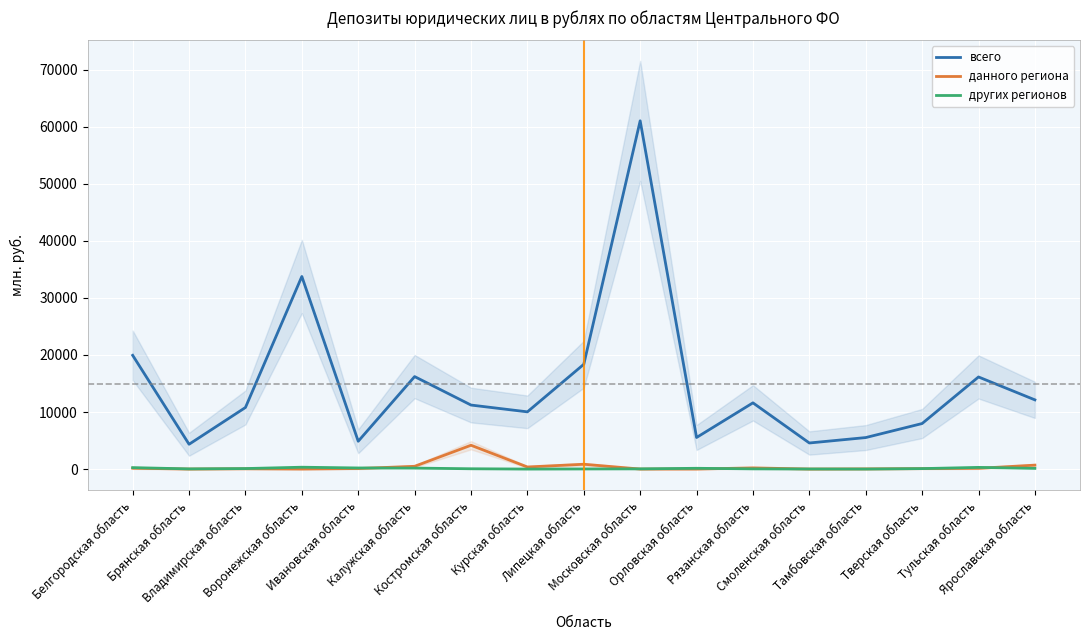

What is the maximum value for всего?

61049